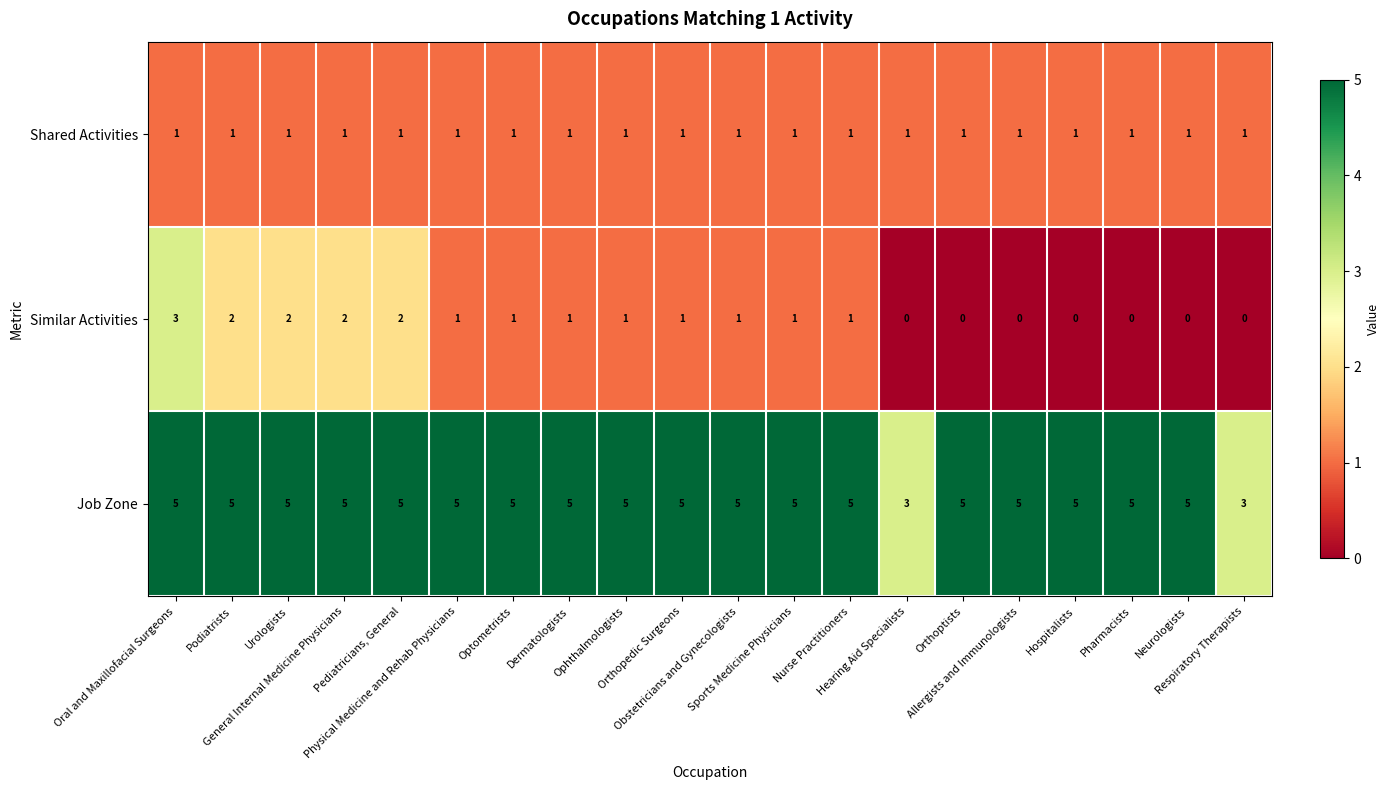

What is the greatest value displayed?

5